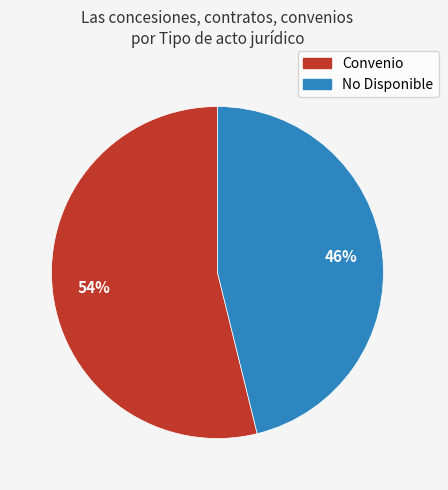

Is there any slice that represents more than half of the pie?

Yes